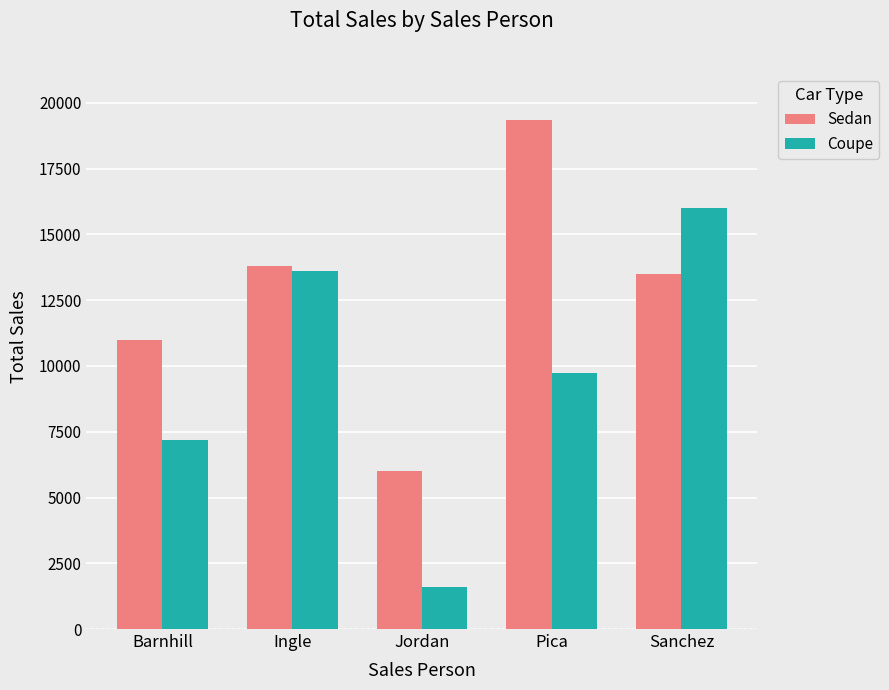

What is the value of the Coupe bar at the 5th from the left?

16000